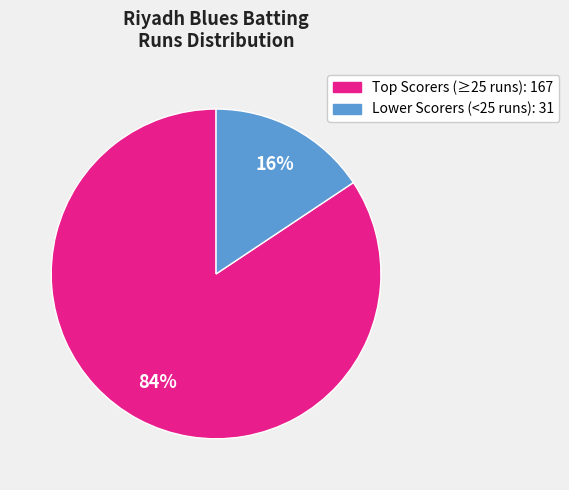

Does any single category account for the majority?

Yes